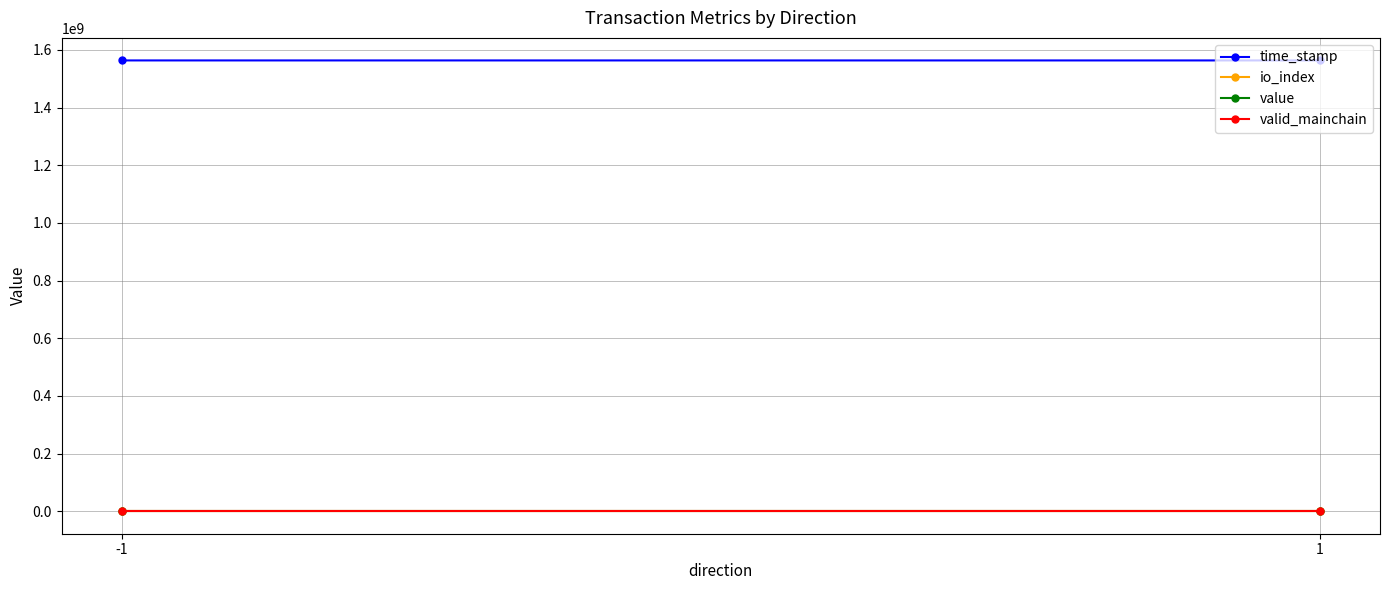

Between 1 and -1, which is larger?

-1